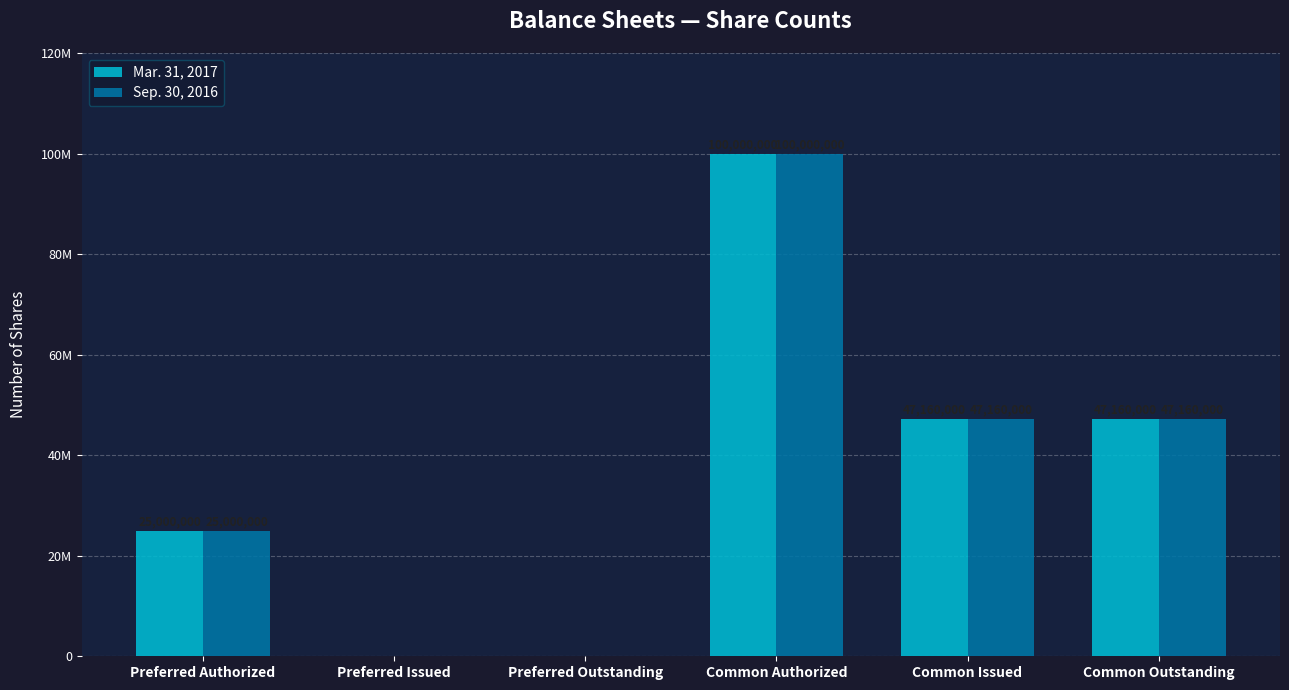

How many Sep. 30, 2016 values are between 0 and 47160000?

5